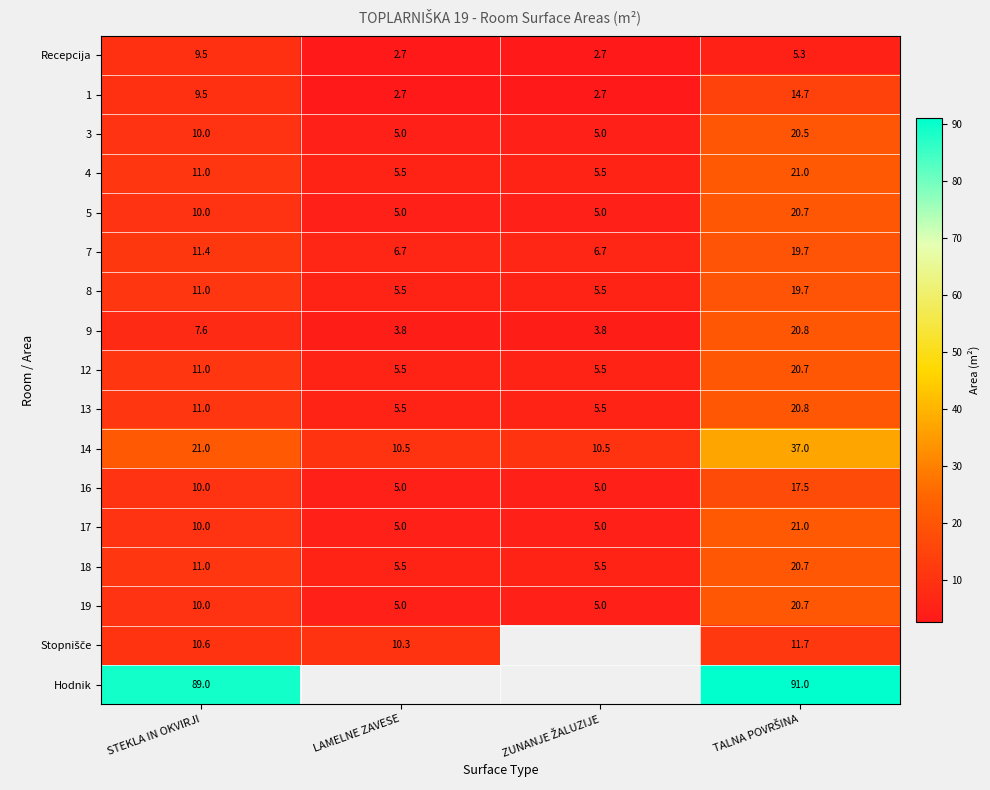

Which label corresponds to the largest value in the chart?

TALNA POVRŠINA